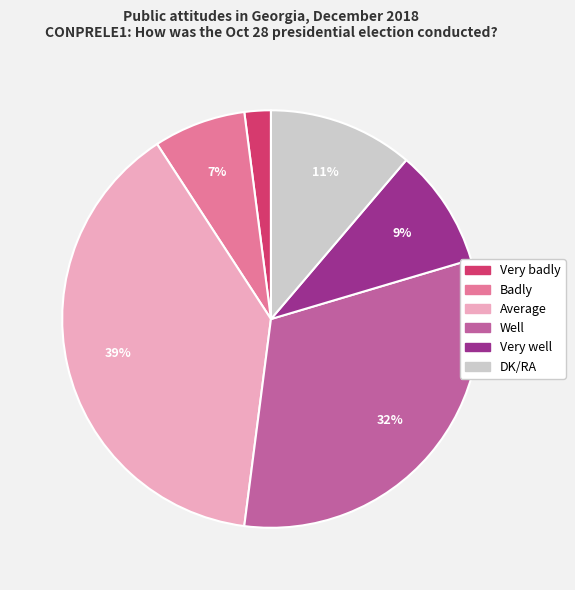

What is the ratio of the value at Well to the value at Average?

0.8